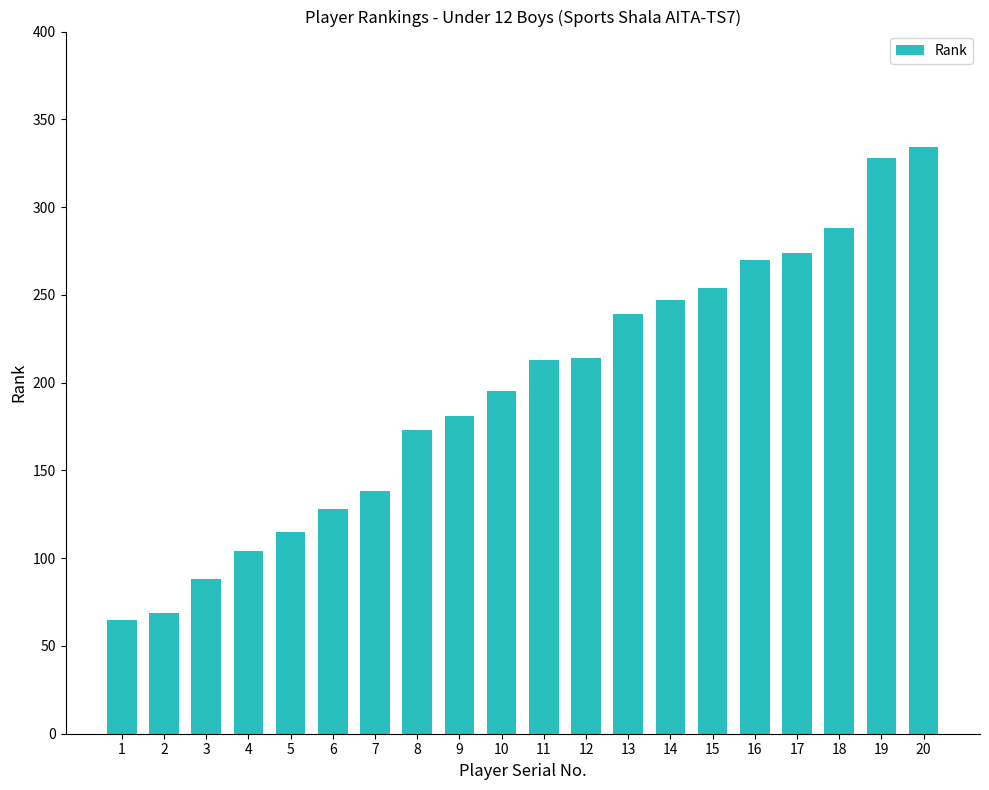

What is the average value?

196